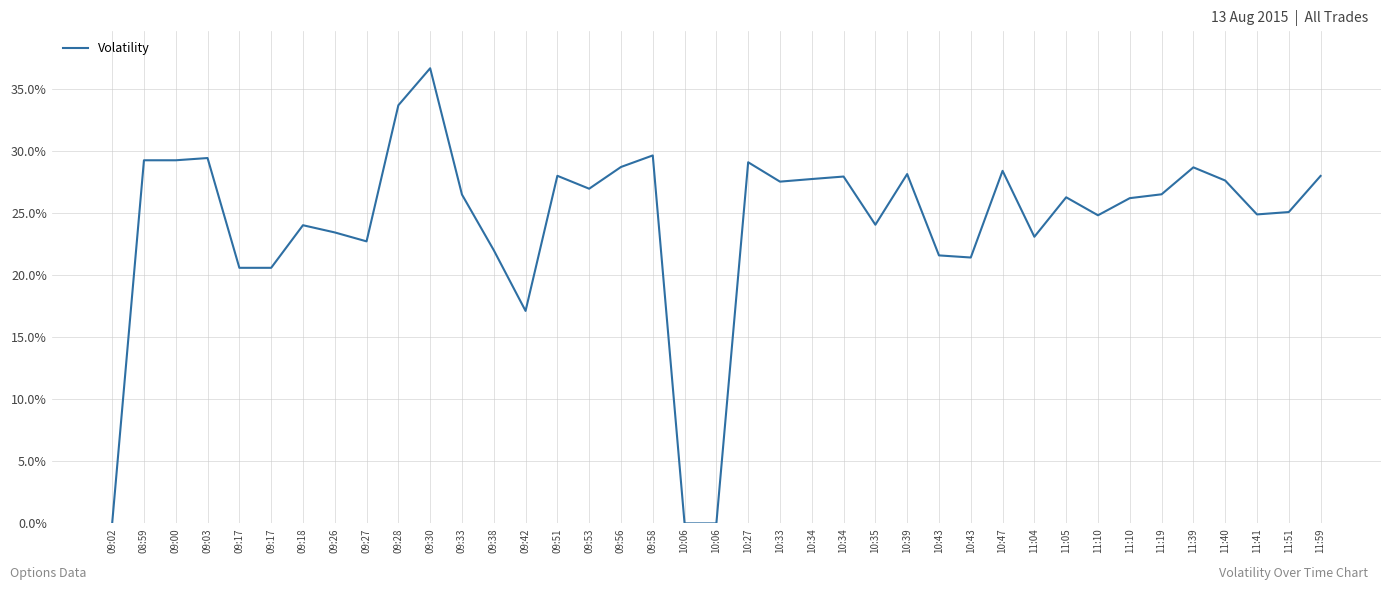

List the labels in order of value, largest first.

09:30, 09:28, 09:58, 09:03, 08:59, 09:00, 10:27, 09:56, 11:39, 10:47, 10:39, 09:51, 11:59, 10:34, 10:34, 11:40, 10:33, 09:53, 11:19, 09:33, 11:05, 11:10, 11:51, 11:41, 11:10, 10:35, 09:18, 09:26, 11:04, 09:27, 09:38, 10:43, 10:43, 09:17, 09:17, 09:42, 09:02, 10:06, 10:06